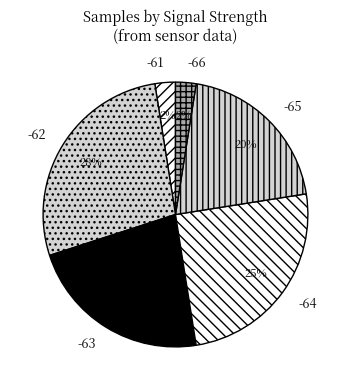

Is -66 the majority of the pie?

No